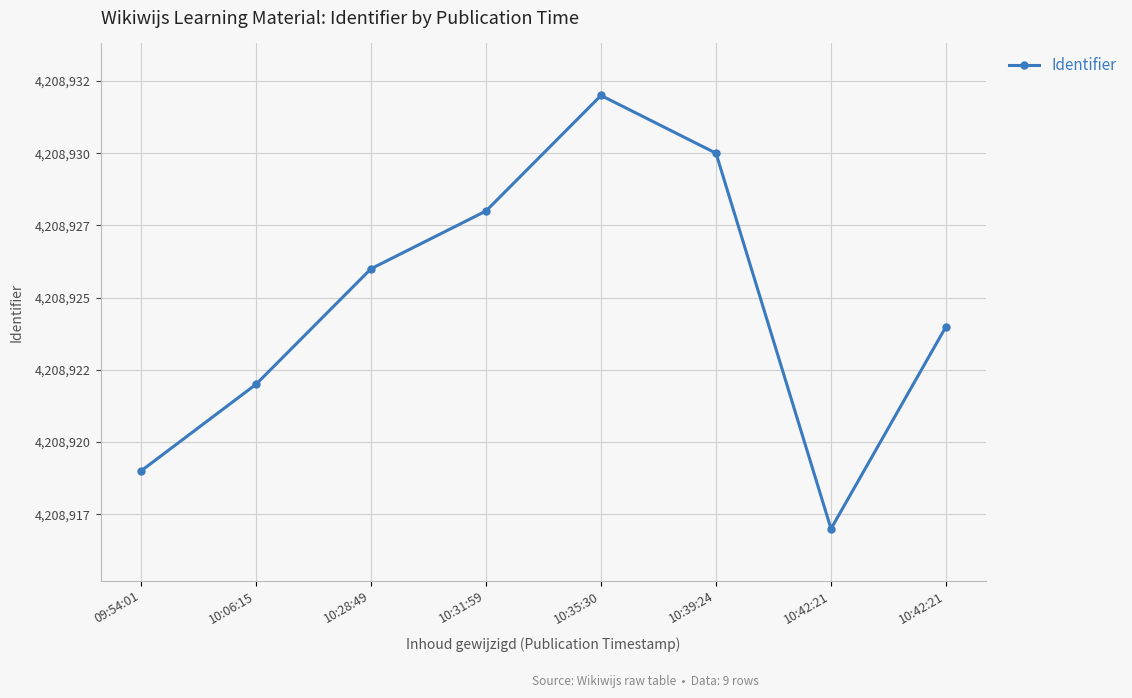

Does the chart display data point markers on the line(s)?

Yes